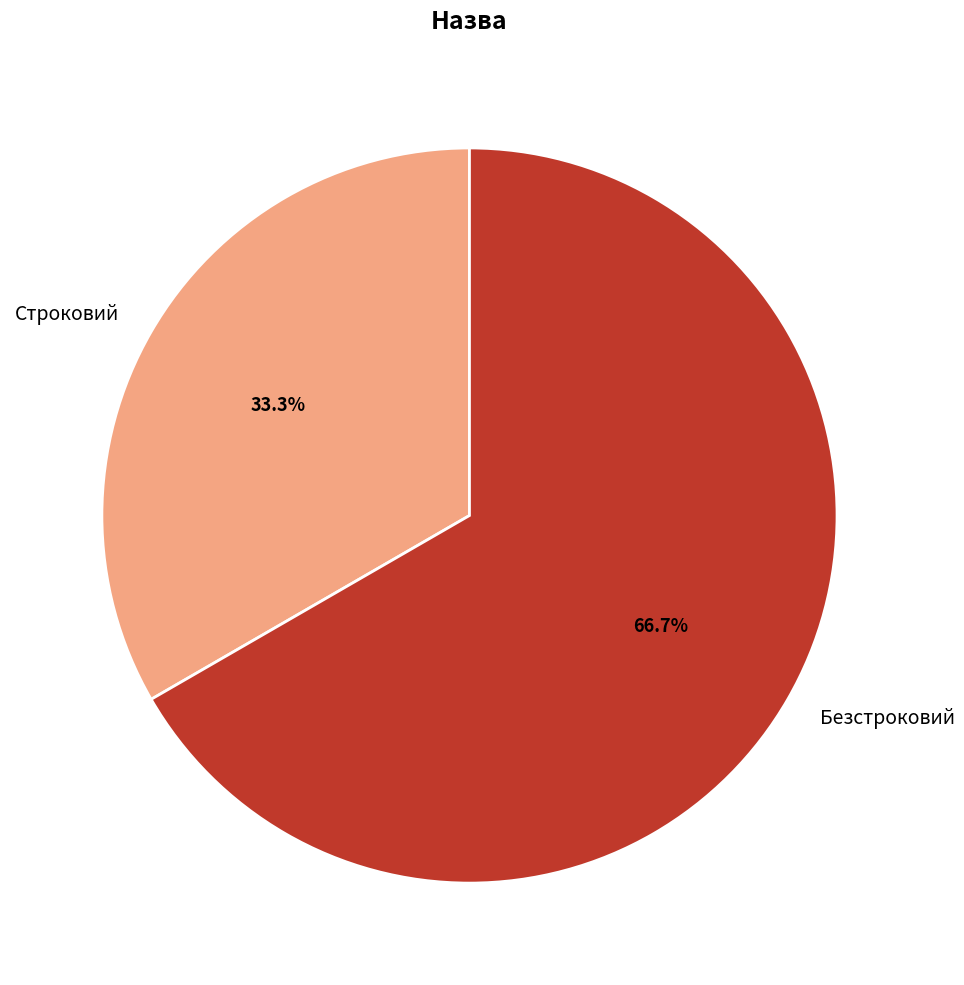

True or false: Безстроковий accounts for 67% of the total.

True